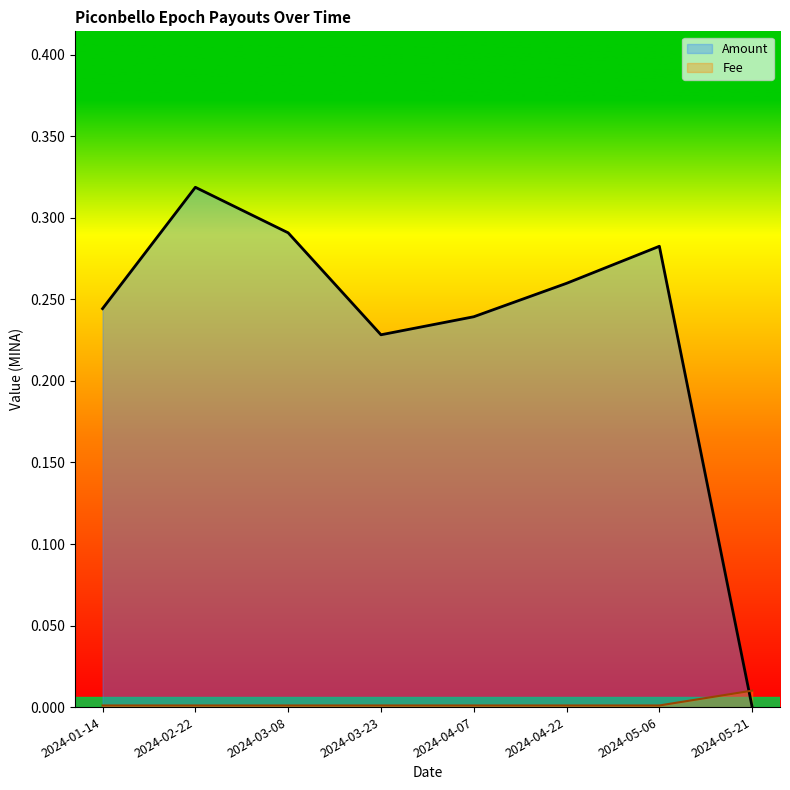

How many times do Amount and Fee cross each other?

1